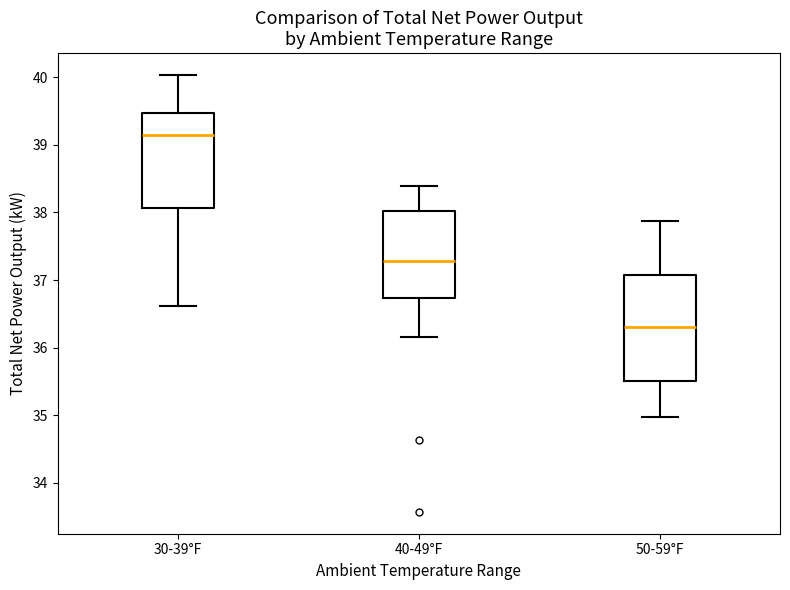

Reading left to right, read every box against the y-axis: the position of its median line, the range the box covers, and the ends of its whiskers. The values are not printed on the chart, so give them approximately, as read against the axis.

30-39°F: median 39.2, box 38.1 to 39.5, whiskers 36.6 to 40.0
40-49°F: median 37.3, box 36.7 to 38.0, whiskers 36.2 to 38.4
50-59°F: median 36.3, box 35.5 to 37.1, whiskers 35.0 to 37.9